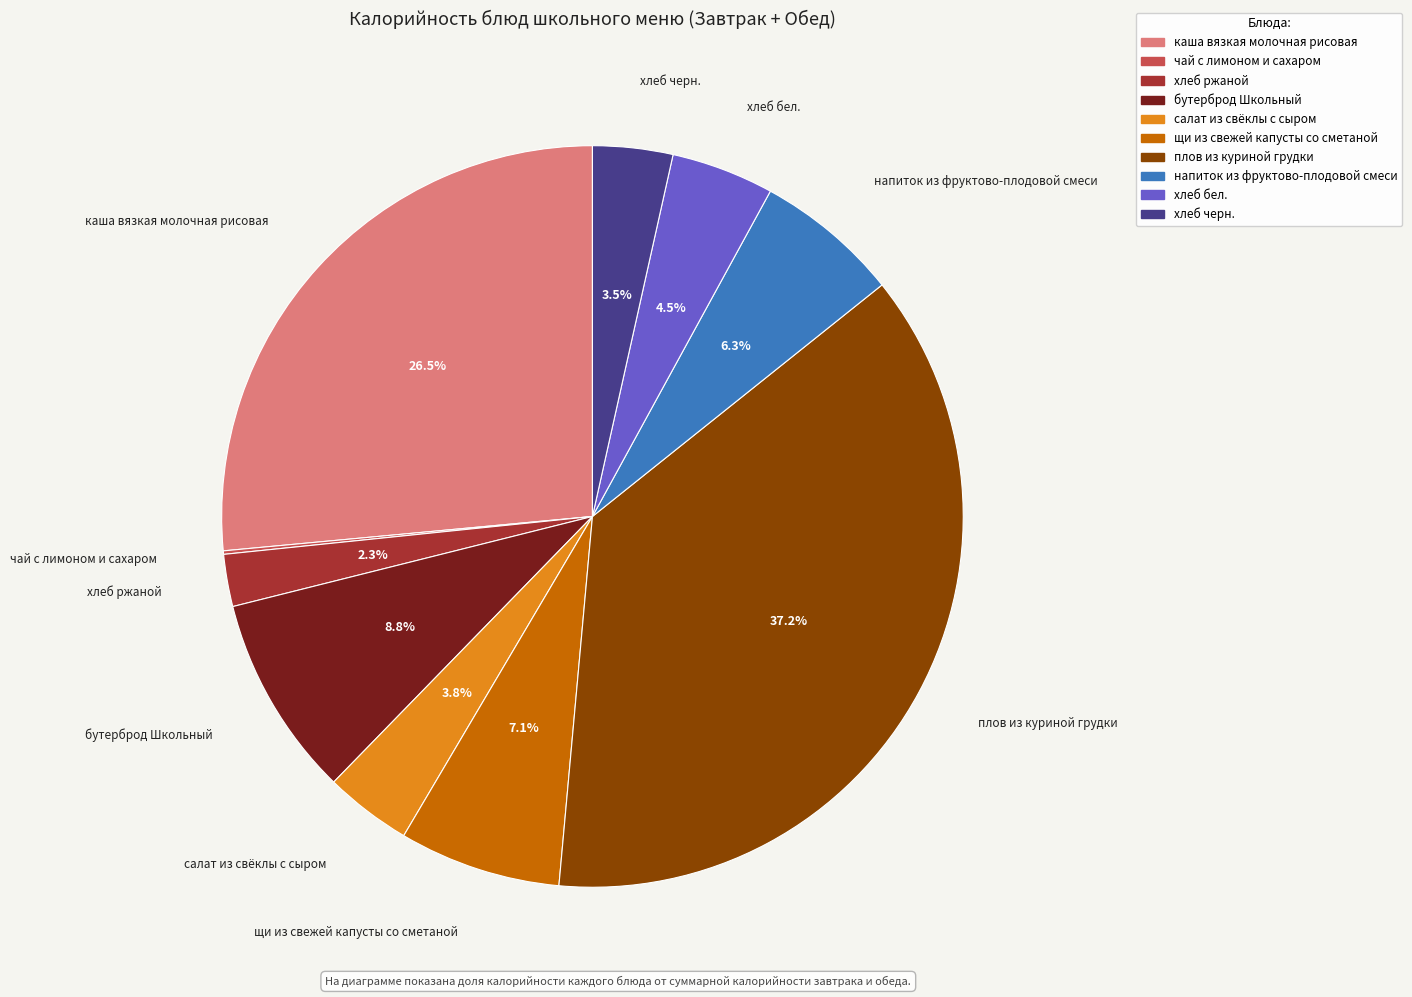

Which category has the biggest portion of the pie?

плов из куриной грудки